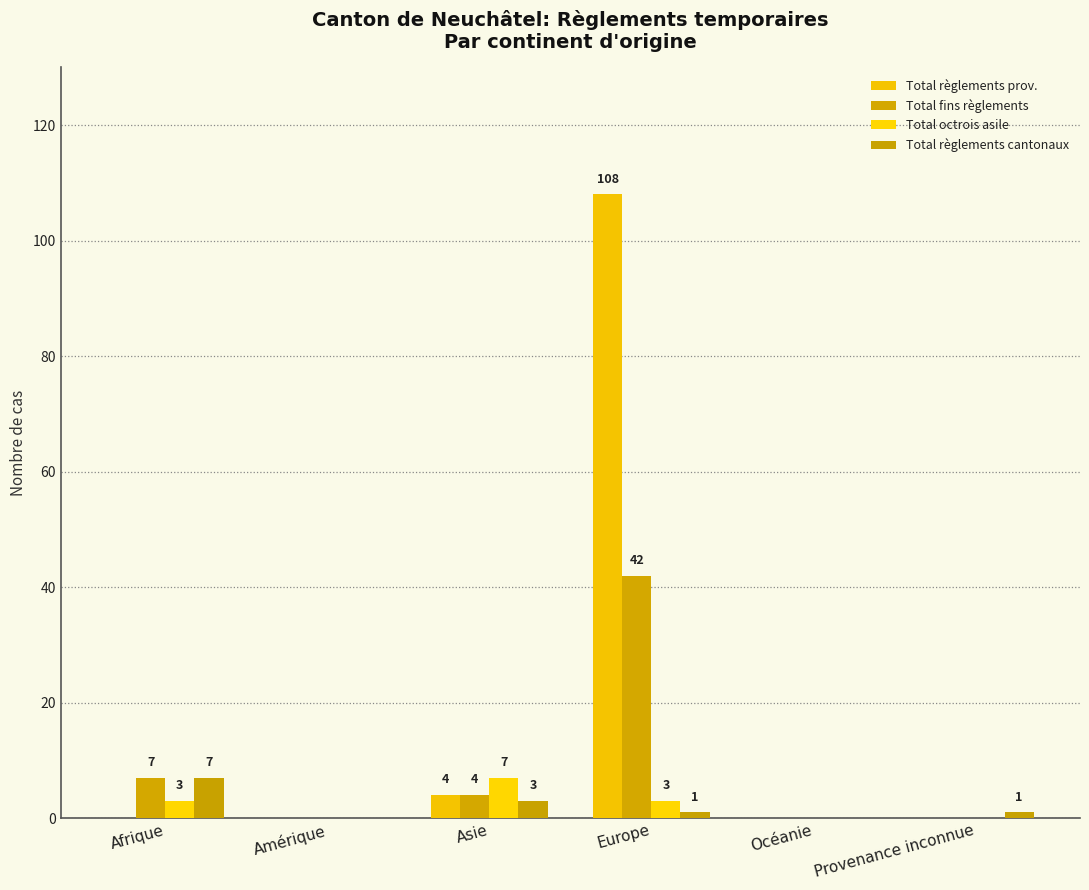

Reading left to right, list all the values displayed in this chart.

Total règlements prov.: Afrique=0	Amérique=0	Asie=4	Europe=108	Océanie=0	Provenance inconnue=0
Total fins règlements: Afrique=7	Amérique=0	Asie=4	Europe=42	Océanie=0	Provenance inconnue=0
Total octrois asile: Afrique=3	Amérique=0	Asie=7	Europe=3	Océanie=0	Provenance inconnue=0
Total règlements cantonaux: Afrique=7	Amérique=0	Asie=3	Europe=1	Océanie=0	Provenance inconnue=1